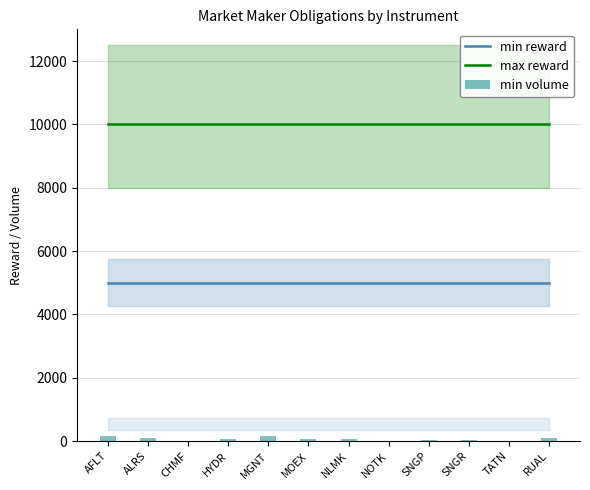

Rank the series at SNGP from highest to lowest value.

max reward, min reward, min volume